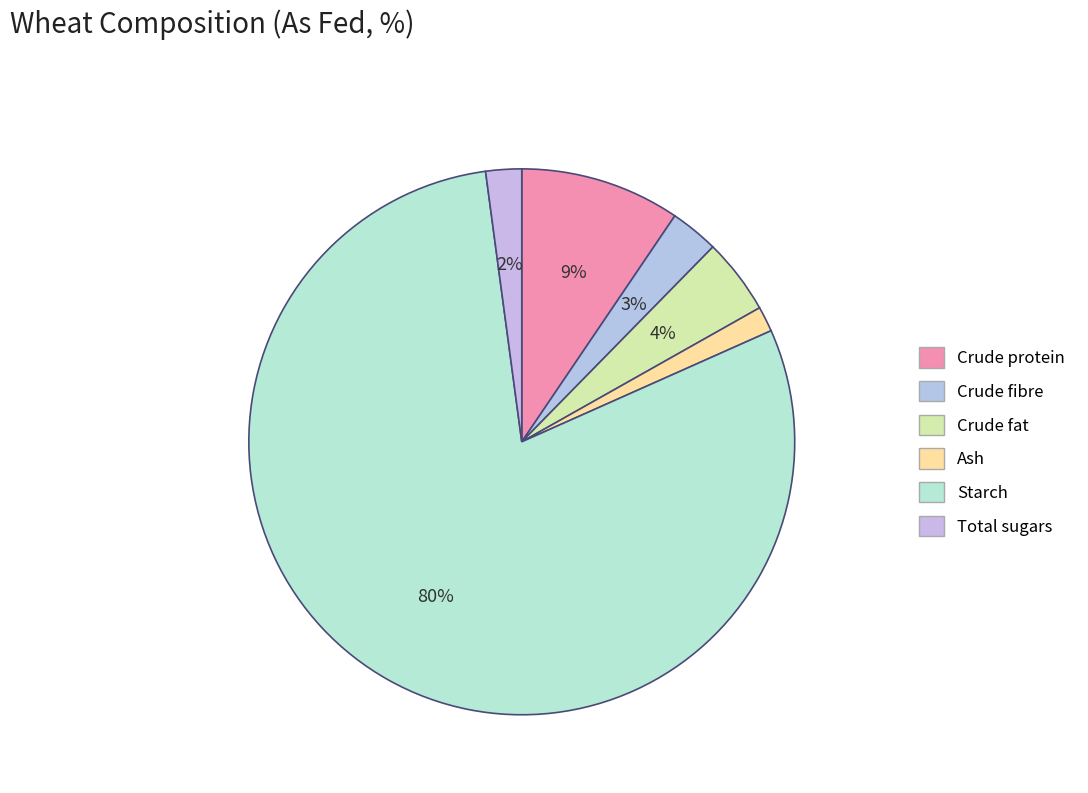

Rank the categories by value from highest to lowest.

Starch, Crude protein, Crude fat, Crude fibre, Total sugars, Ash